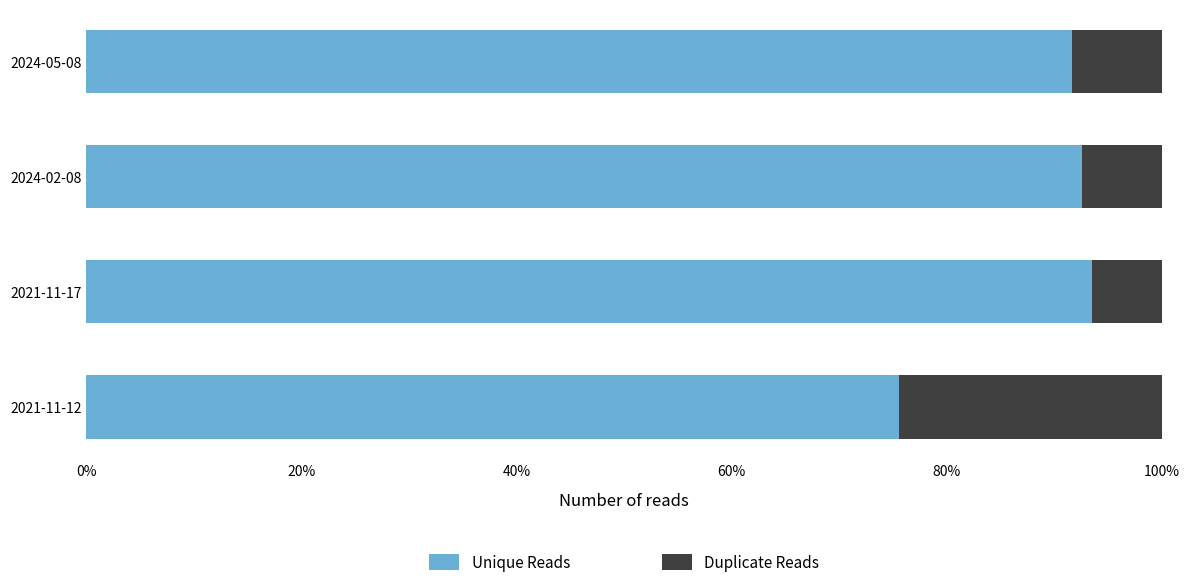

Rank the series by their average value, from lowest to highest.

Duplicate Reads, Unique Reads